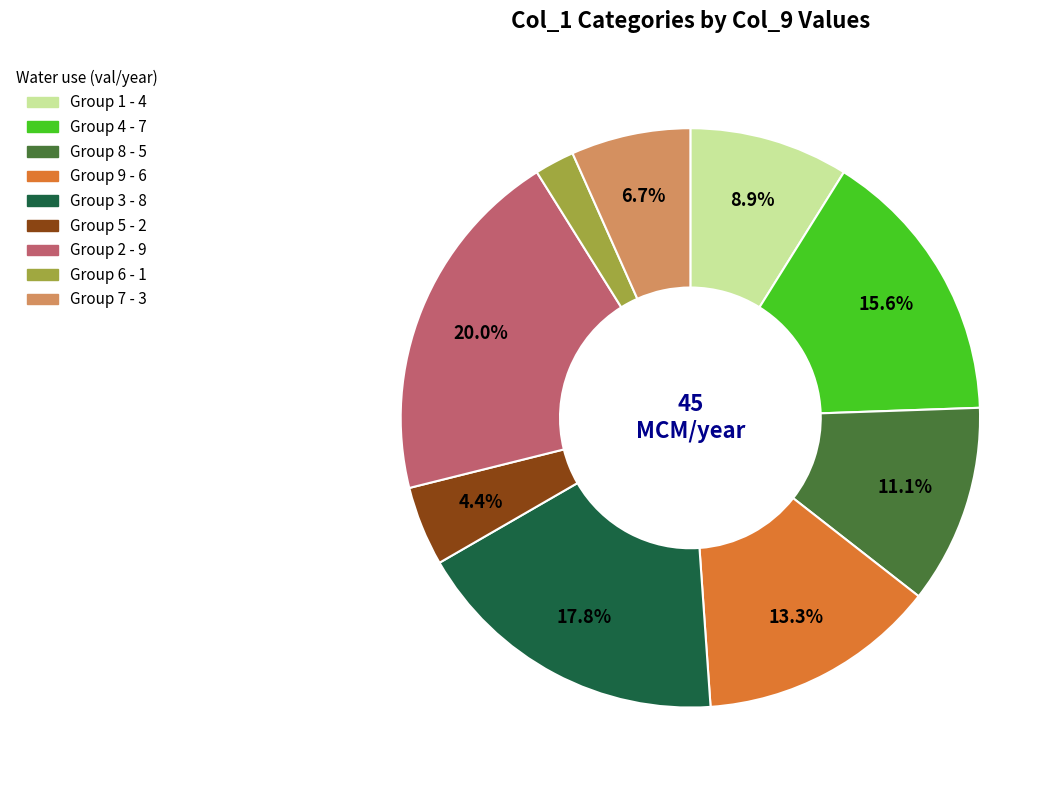

Is there any slice that represents more than half of the pie?

No